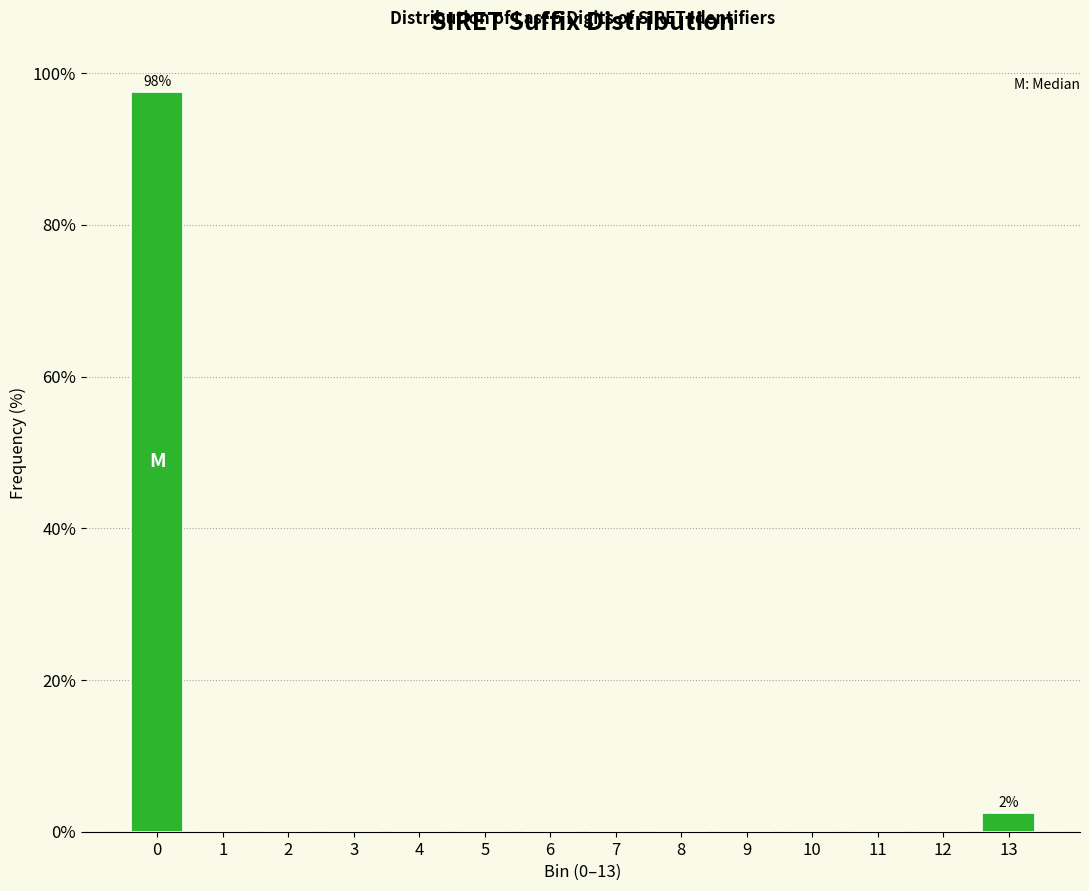

Reading right to left, what are all the values shown in this chart?

13=2.5	12=0.0	11=0.0	10=0.0	9=0.0	8=0.0	7=0.0	6=0.0	5=0.0	4=0.0	3=0.0	2=0.0	1=0.0	0=97.5